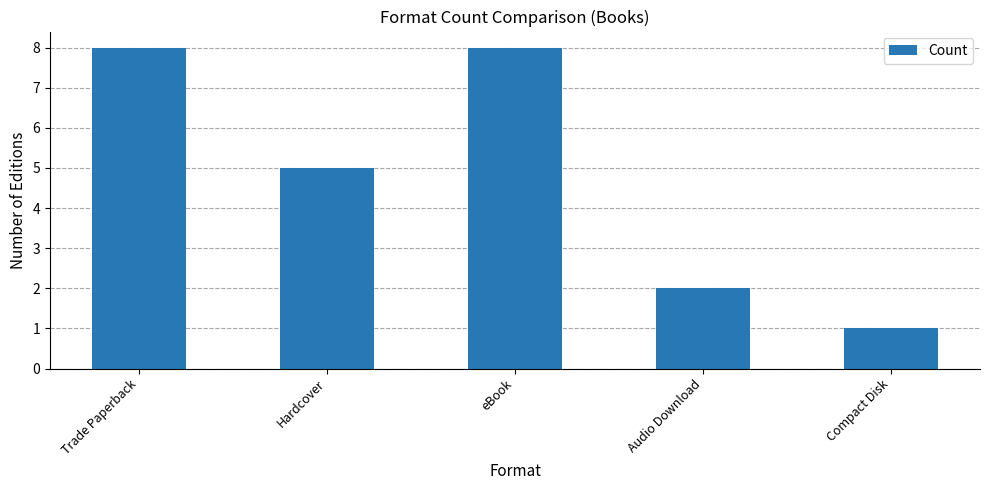

What is the change in value from Hardcover to Compact Disk?

-4